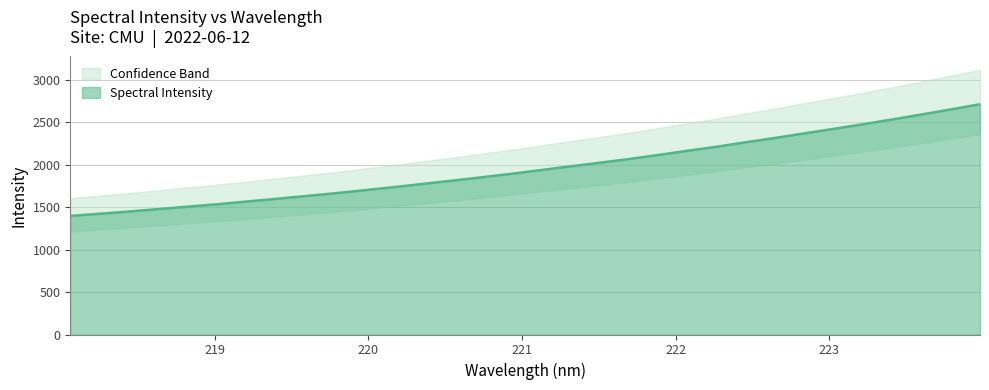

Reading left to right, extract all data points from this chart.

218.0596=1395.2	218.2508=1420.6	218.442=1447.1	218.6332=1475.7	218.8244=1504.2	219.0156=1532.6	219.2067=1564.4	219.3979=1595.8	219.589=1628.5	219.7801=1661.3	219.9712=1697.4	220.1623=1733.3	220.3533=1771.6	220.5444=1810.0	220.7354=1849.4	220.9264=1890.0	221.1174=1933.6	221.3083=1977.2	221.4993=2019.6	221.6902=2063.2	221.8812=2111.2	222.0721=2160.3	222.263=2208.6	222.4538=2261.5	222.6447=2312.2	222.8355=2366.0	223.0264=2419.2	223.2172=2473.1	223.408=2529.8	223.5987=2588.6	223.7895=2647.9	223.9802=2709.0